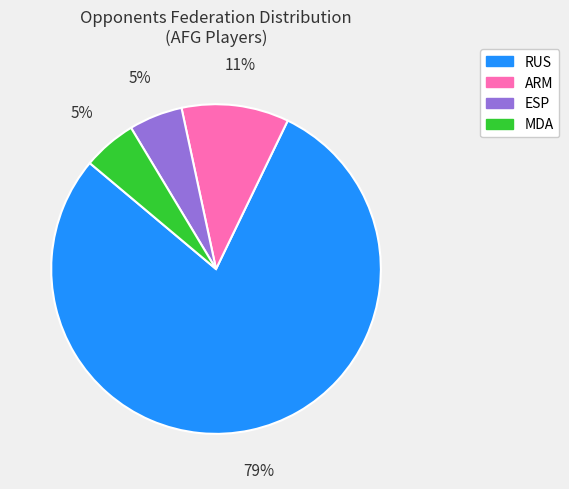

Is it true that RUS is 79% of the pie?

True